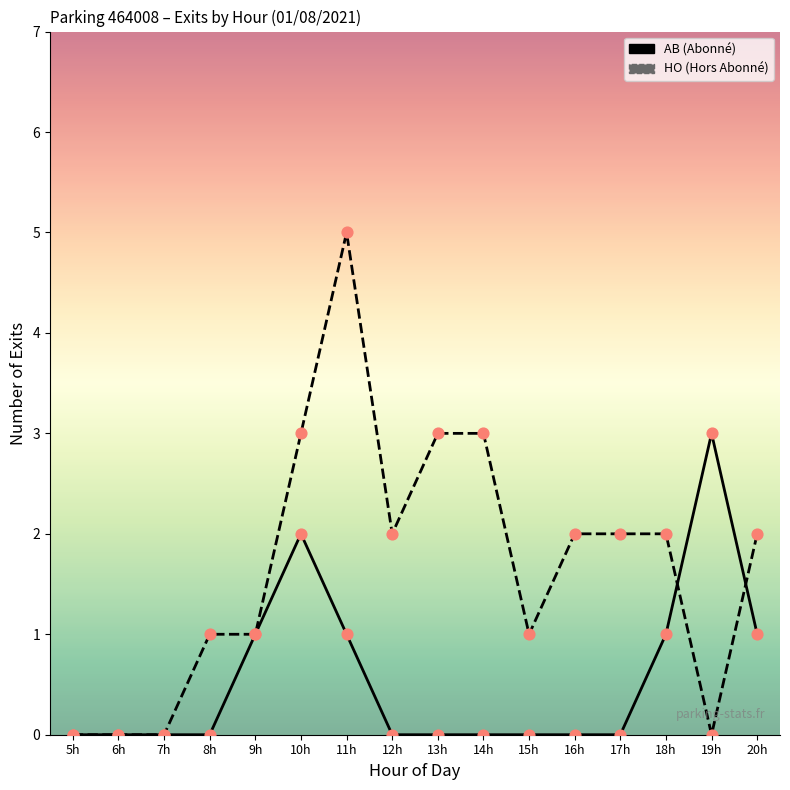

What is the maximum value shown in the chart?

5